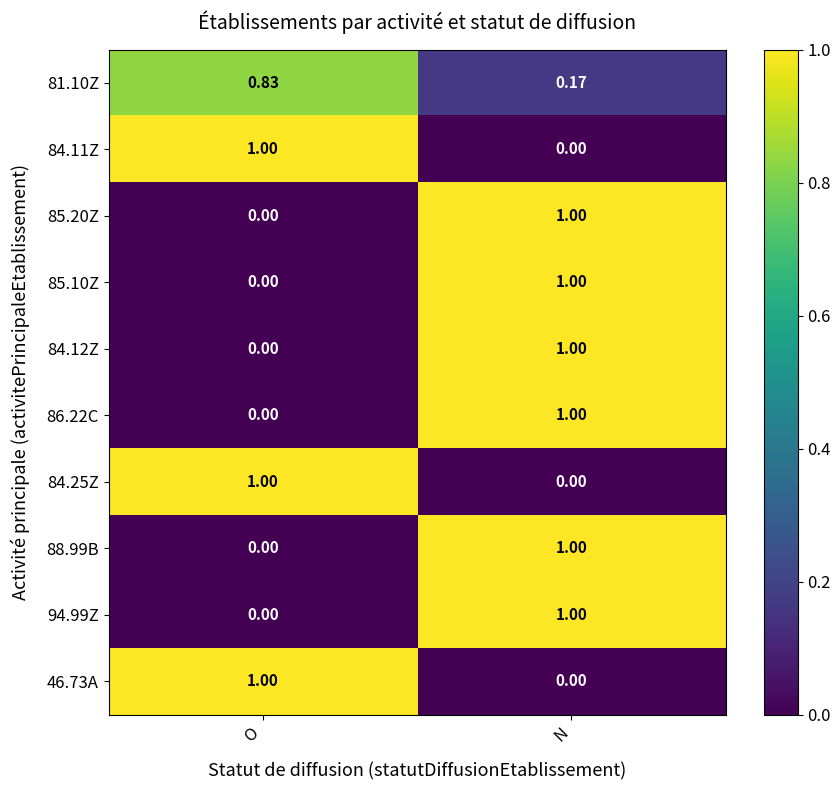

How many data points in 94.99Z are less than 1?

1